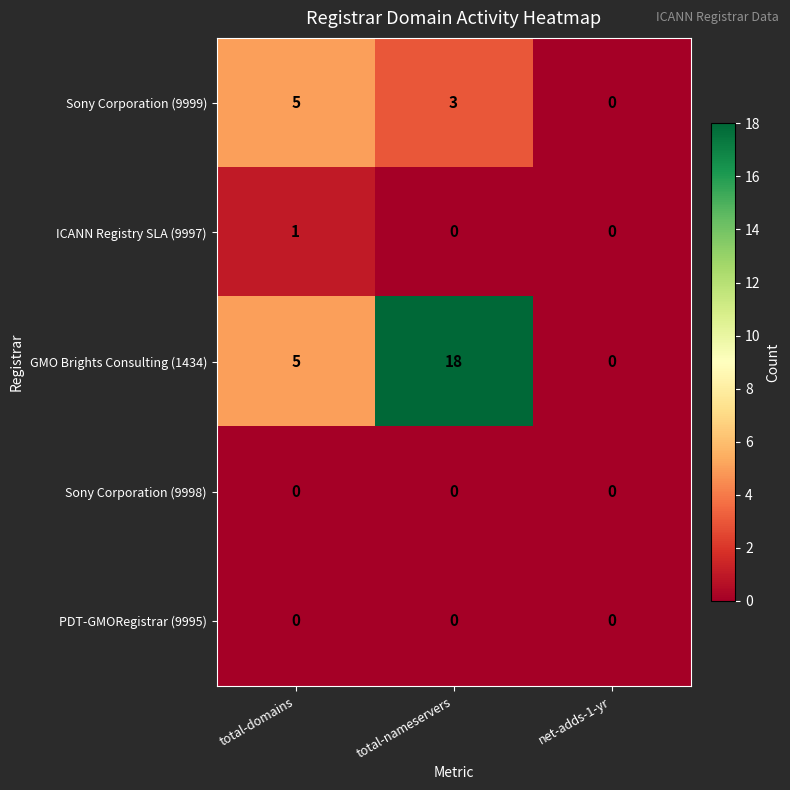

Which series has the widest spread of values?

GMO Brights Consulting (1434)